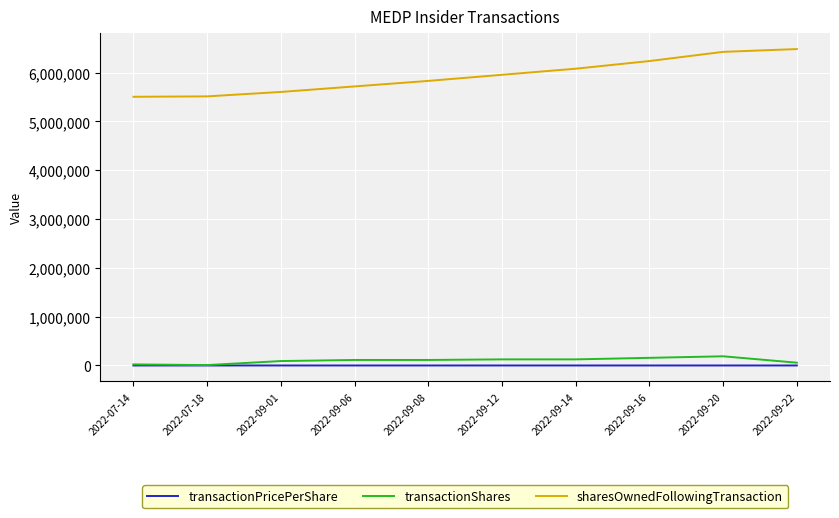

What are all the series names shown in the legend?

transactionPricePerShare, transactionShares, sharesOwnedFollowingTransaction